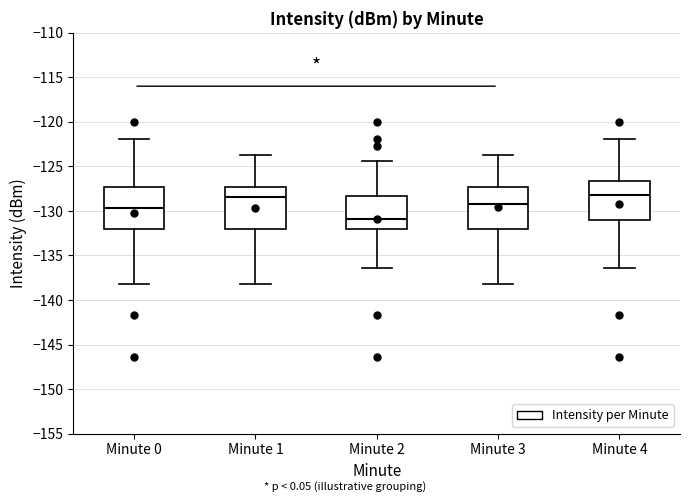

Where does the median line of the box for Minute 1 sit on the y-axis? The values are not printed on the chart, so give them approximately, as read against the axis.

-128.5